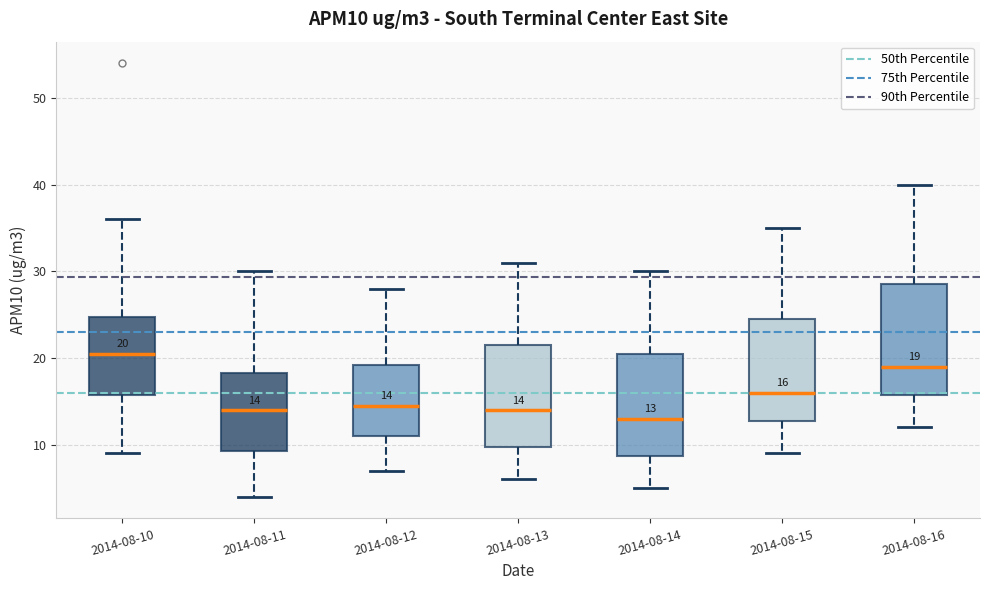

Which box is the tallest, from its lower edge to its upper edge?

2014-08-16